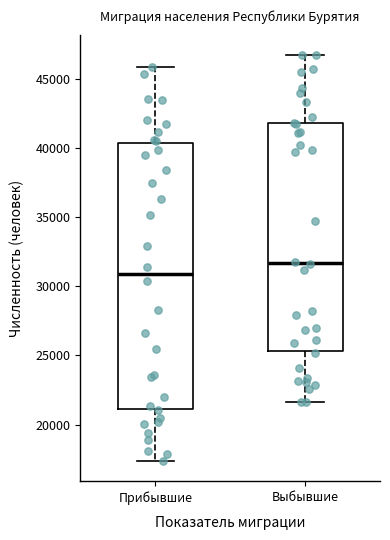

Where does the median line of the box for Прибывшие sit on the y-axis? The values are not printed on the chart, so give them approximately, as read against the axis.

31000